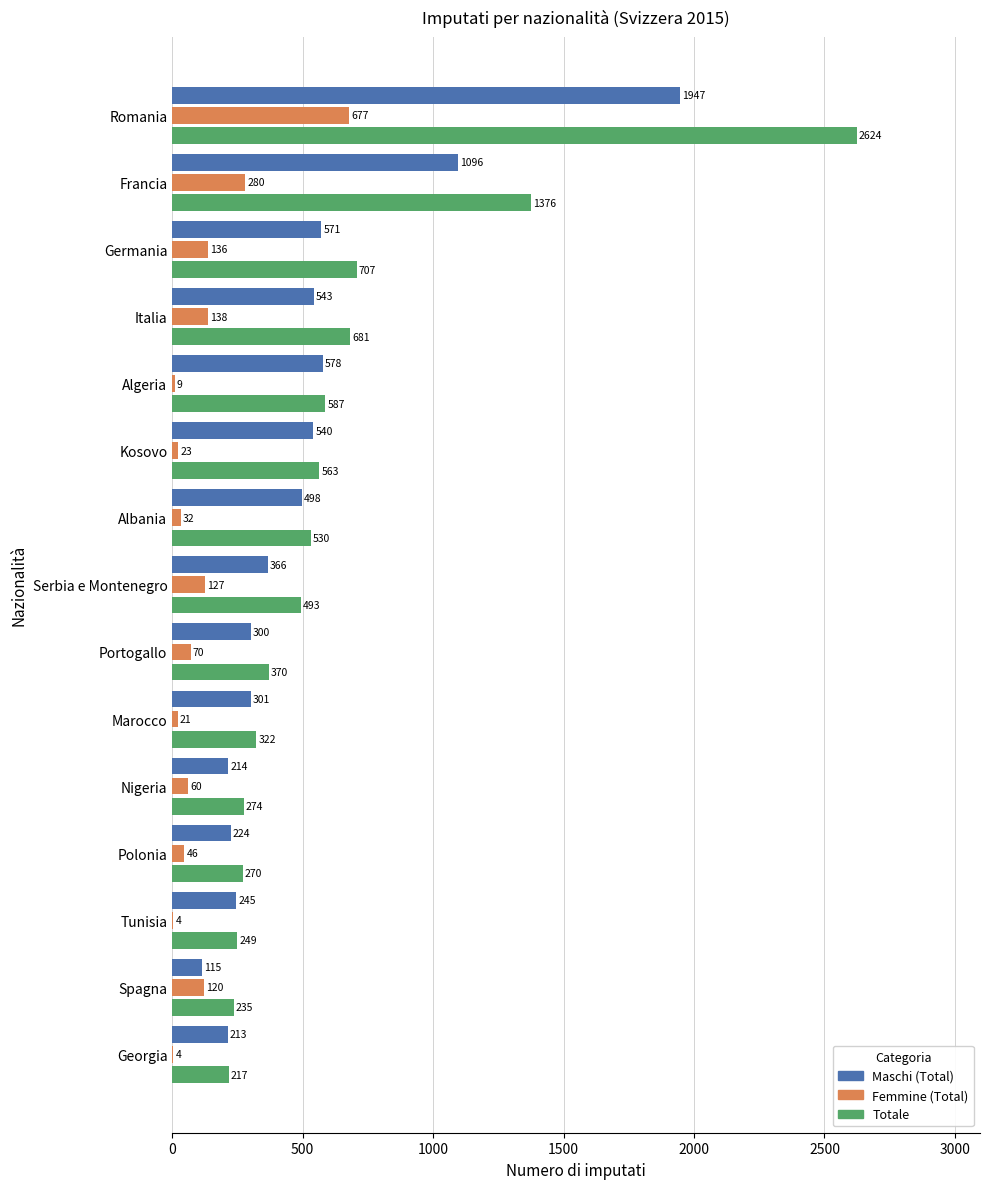

Between Francia and Algeria, which series saw the biggest shift?

Totale